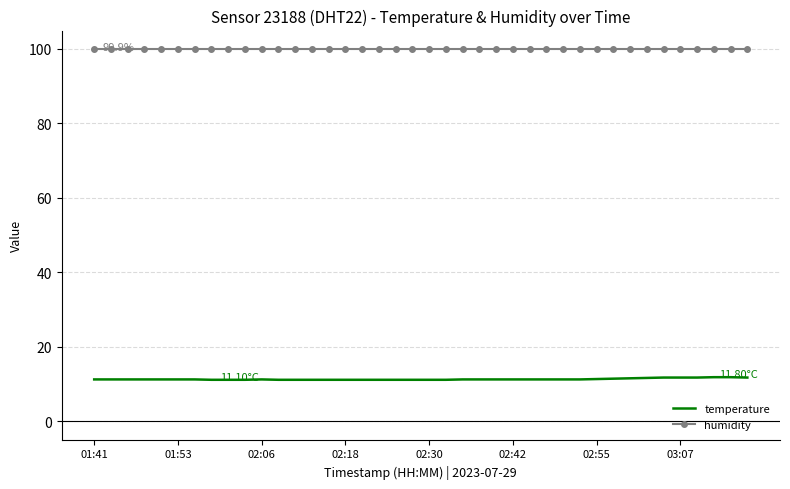

True or false: humidity and temperature intersect in this chart.

False